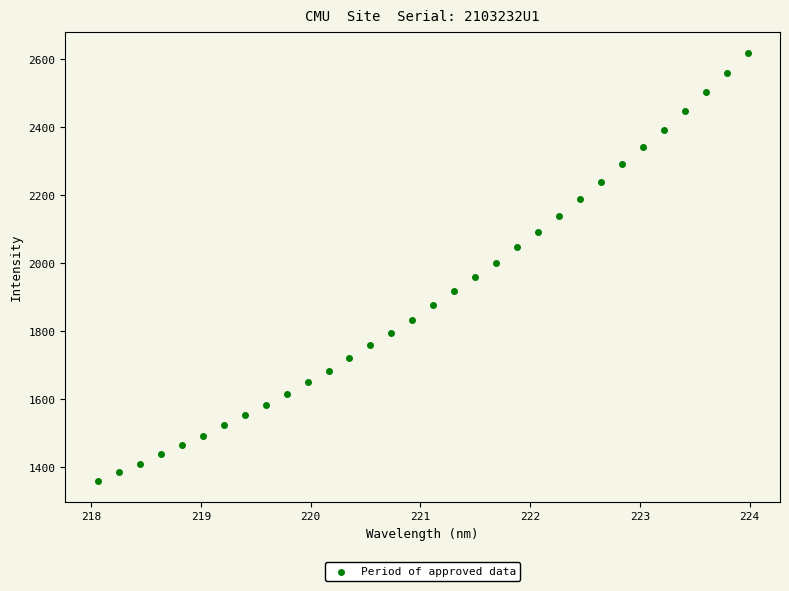

What is the range of X values (max minus min)?

5.9